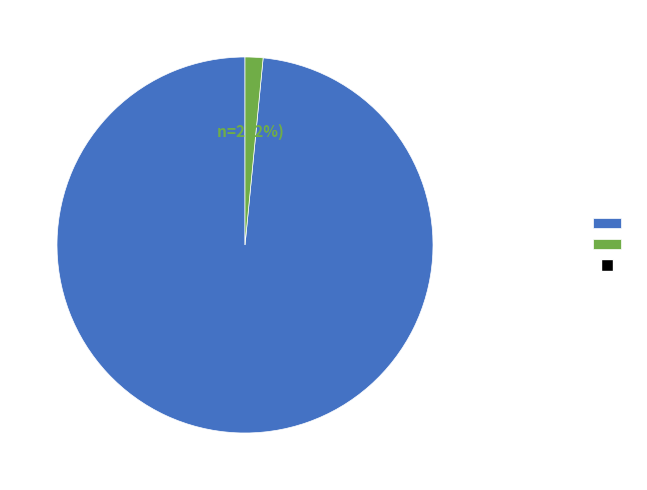

Is there a majority slice in this chart?

Yes